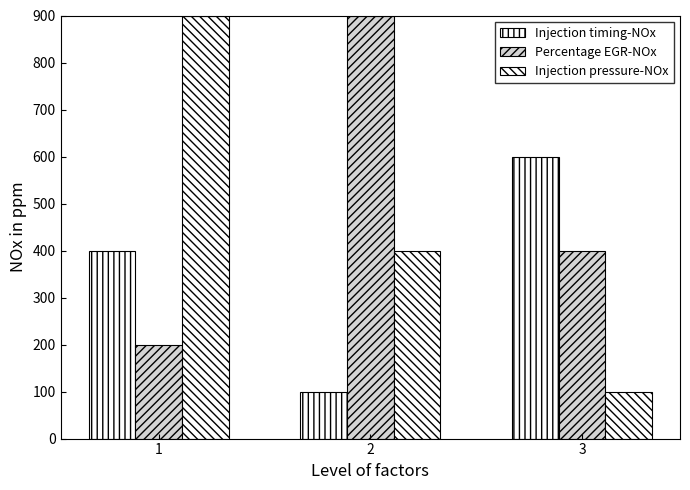

How many groups of bars are there?

3